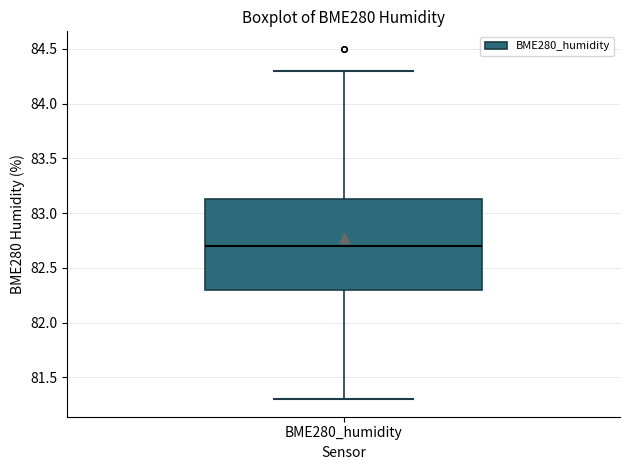

Transcribe this box plot: give where the median line is, the range the box spans, and where the two whiskers end, as read against the y-axis. The values are not printed on the chart, so give them approximately, as read against the axis.

median 82.70, box 82.30 to 83.15, whiskers 81.30 to 84.30